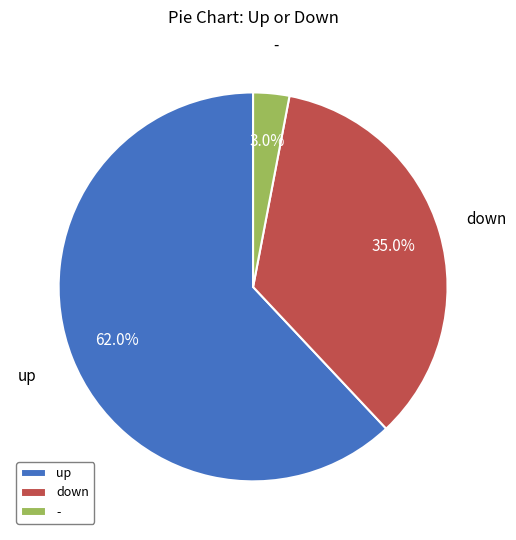

What is the smallest slice in the pie chart?

-